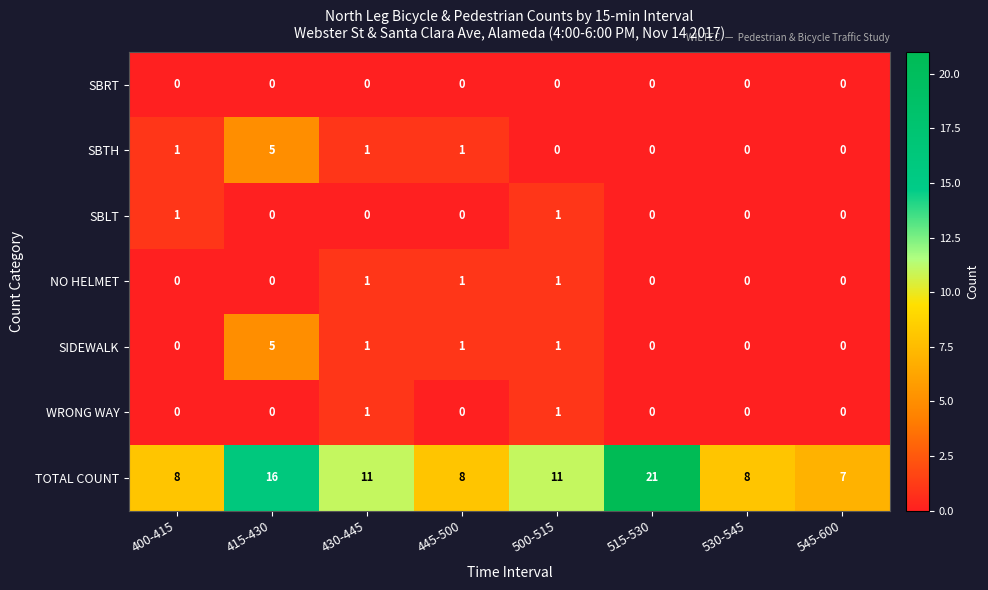

Is it true that SBLT equals 0 at 515-530?

True